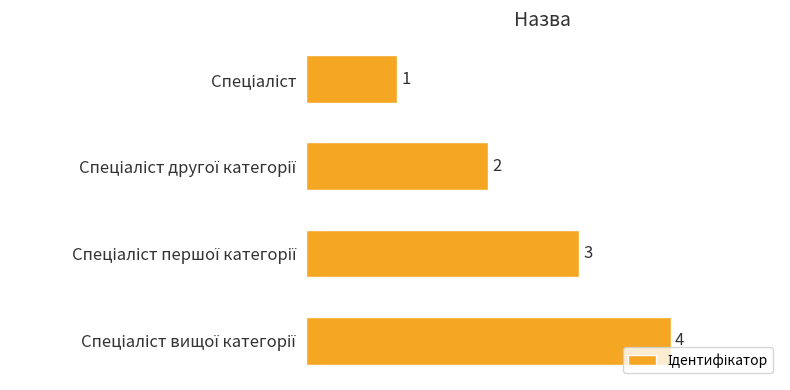

How many values are between 2 and 4?

3